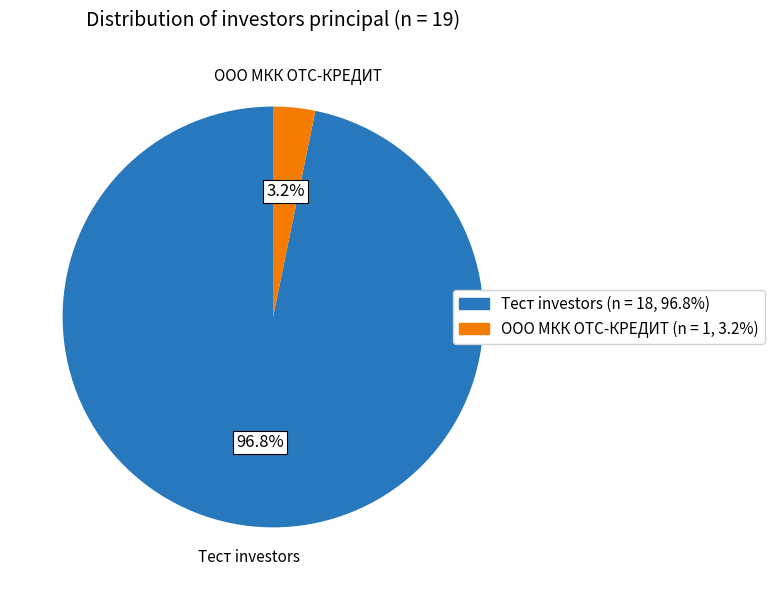

Rank the categories by value from lowest to highest.

ООО МКК ОТС-КРЕДИТ, Тест investors